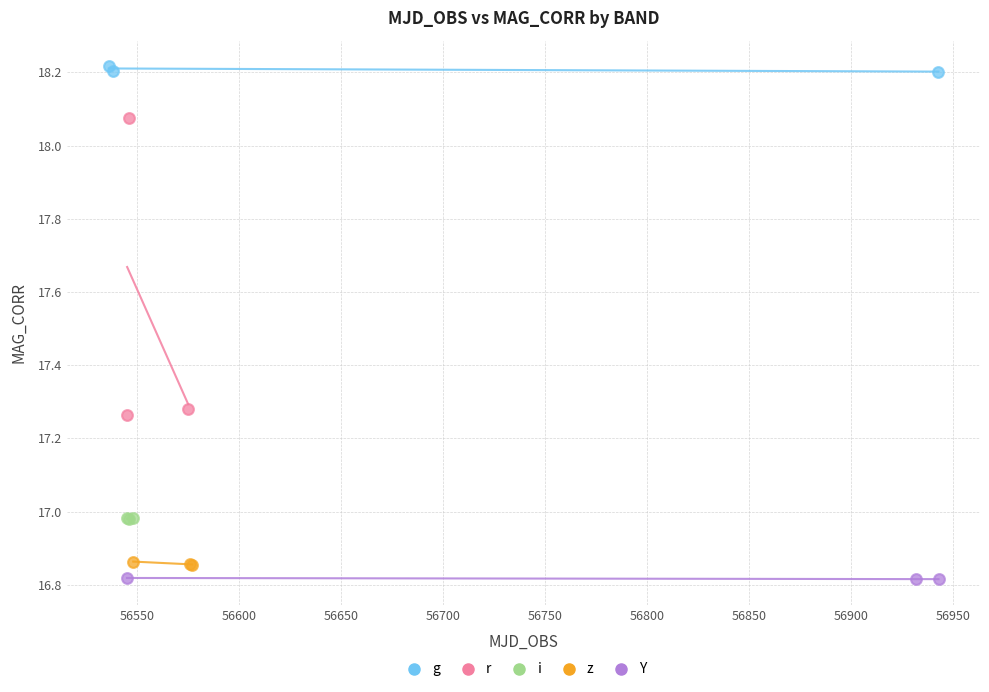

Which series reaches the maximum Y coordinate?

g